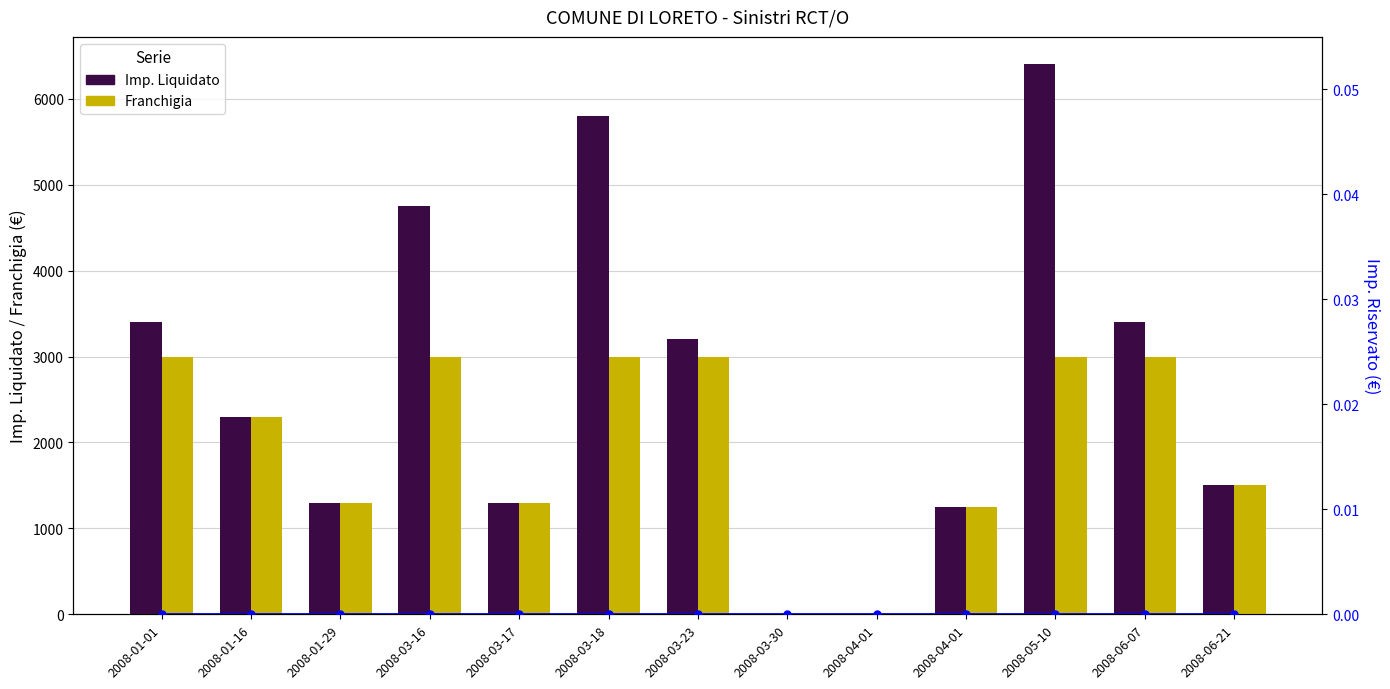

Reading right to left, transcribe all the data shown in this chart.

Imp. Liquidato: 2008-06-21=1500	2008-06-07=3400	2008-05-10=6400	2008-04-01=1250	2008-04-01=0	2008-03-30=0	2008-03-23=3200	2008-03-18=5800	2008-03-17=1300	2008-03-16=4750	2008-01-29=1300	2008-01-16=2300	2008-01-01=3400
Franchigia: 2008-06-21=1500	2008-06-07=3000	2008-05-10=3000	2008-04-01=1250	2008-04-01=0	2008-03-30=0	2008-03-23=3000	2008-03-18=3000	2008-03-17=1300	2008-03-16=3000	2008-01-29=1300	2008-01-16=2300	2008-01-01=3000
Imp. Riservato: 2008-06-21=0	2008-06-07=0	2008-05-10=0	2008-04-01=0	2008-04-01=0	2008-03-30=0	2008-03-23=0	2008-03-18=0	2008-03-17=0	2008-03-16=0	2008-01-29=0	2008-01-16=0	2008-01-01=0